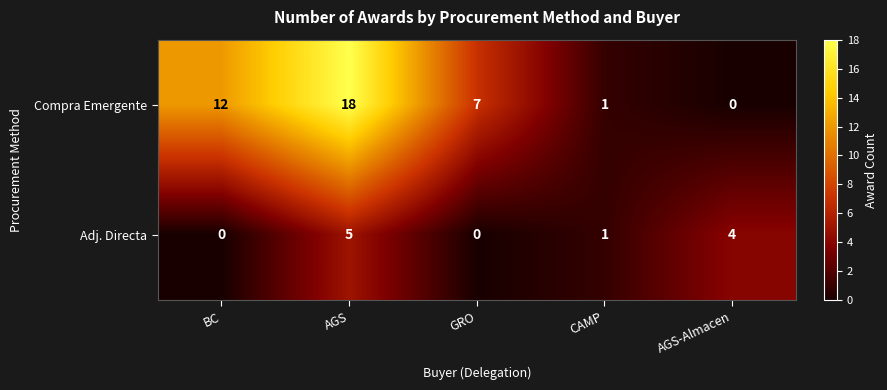

How many data points does each series have?

5